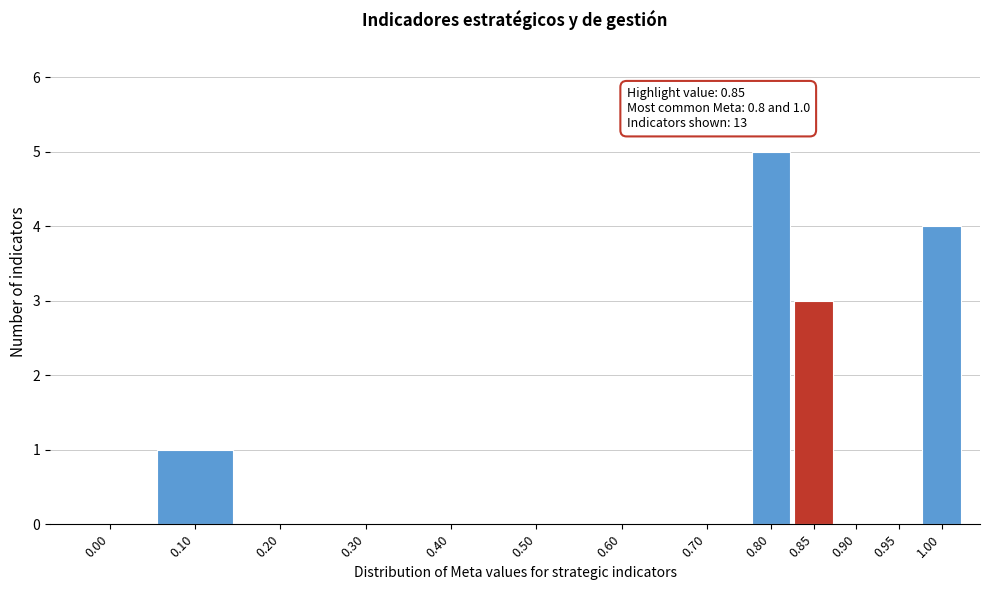

Reading left to right, extract all data points from this chart.

0.00=0	0.10=1	0.20=0	0.30=0	0.40=0	0.50=0	0.60=0	0.70=0	0.80=5	0.85=3	0.90=0	0.95=0	1.00=4